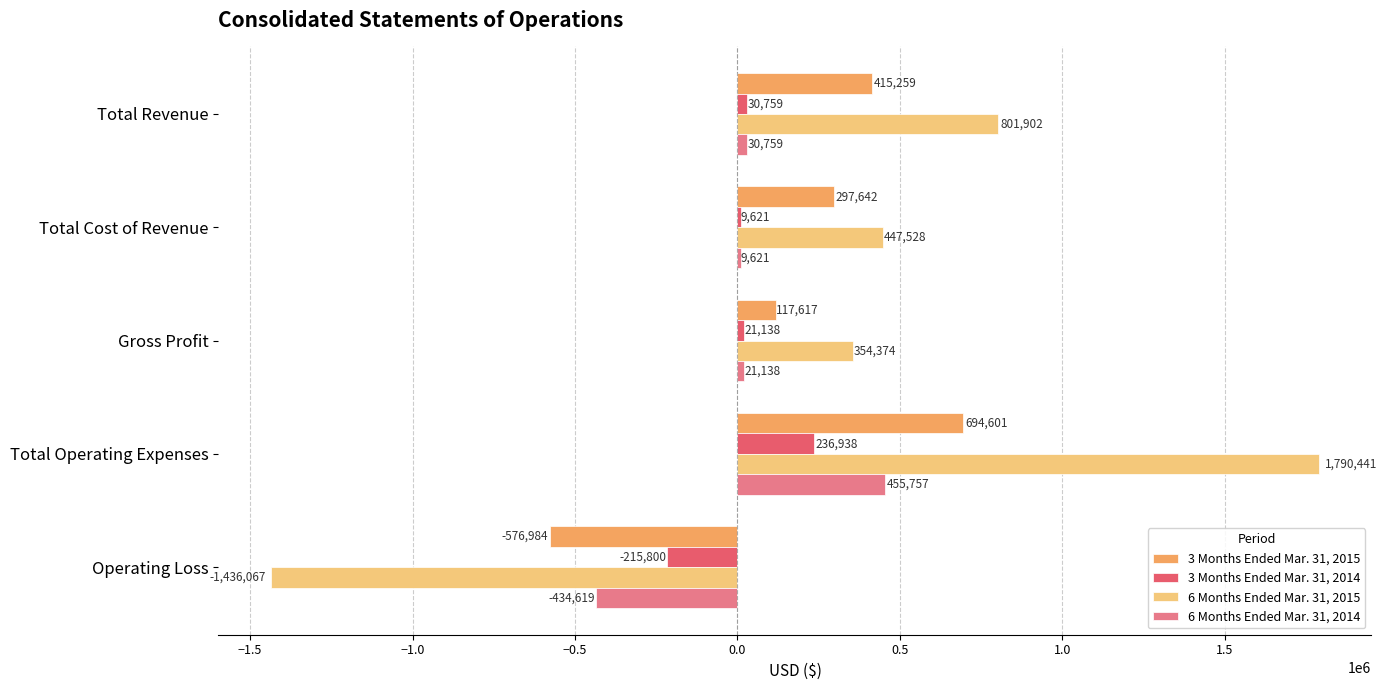

Read the 3 Months Ended Mar. 31, 2014 value at Total Revenue.

30759